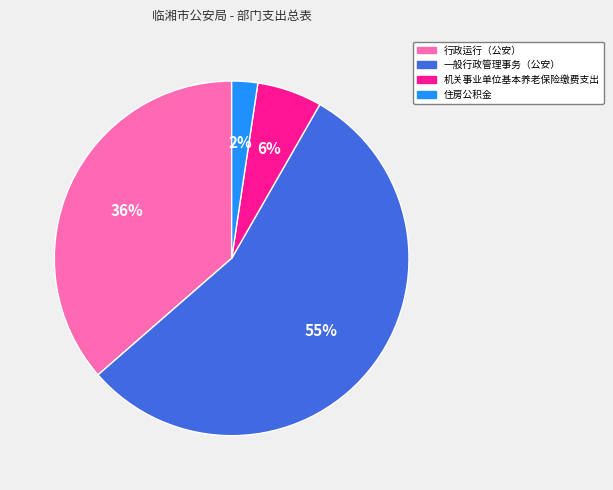

To the nearest percent, what is the difference between the 行政运行（公安） and 住房公积金 slice percentages?

34%